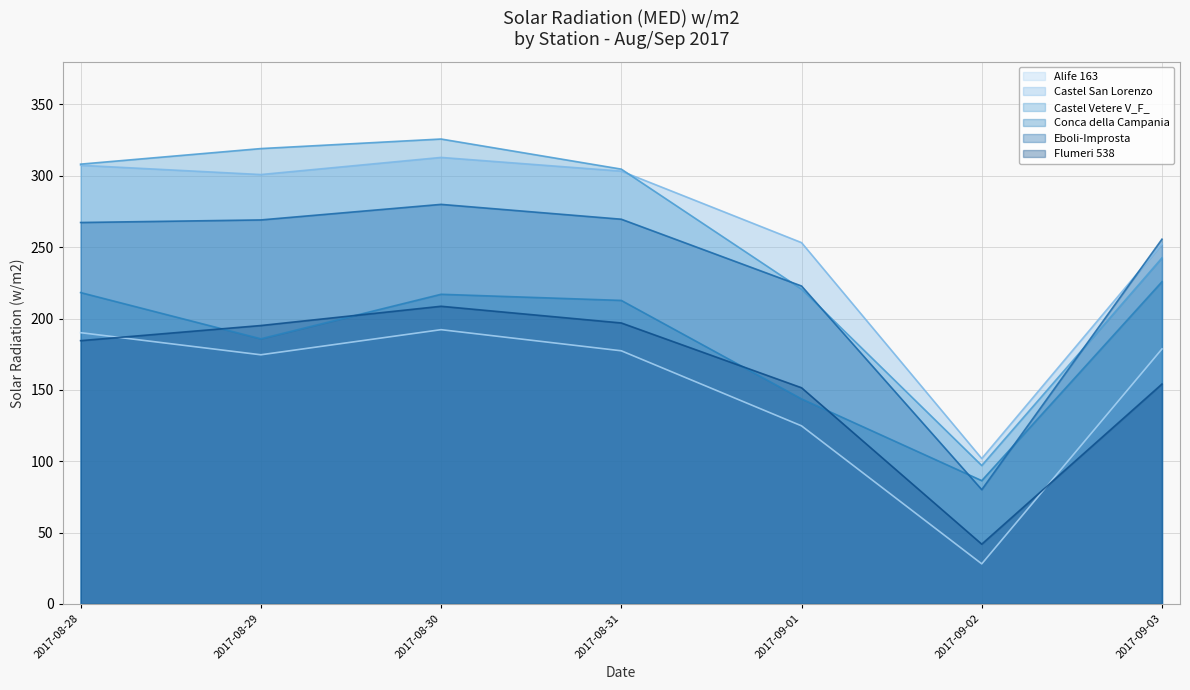

What is the smallest value displayed?

28.1